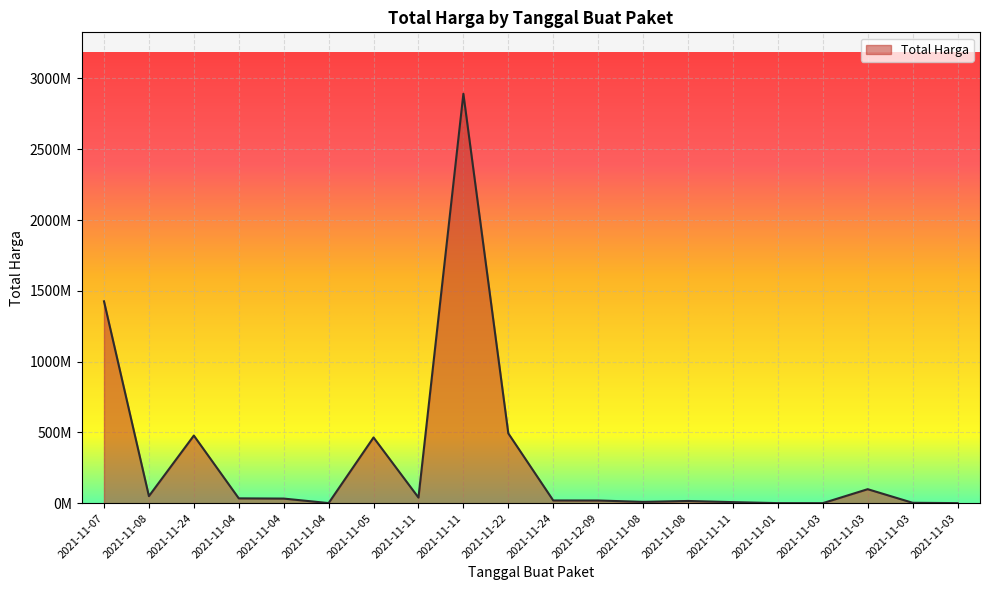

What is the value of the 7th point from the left?

464002100